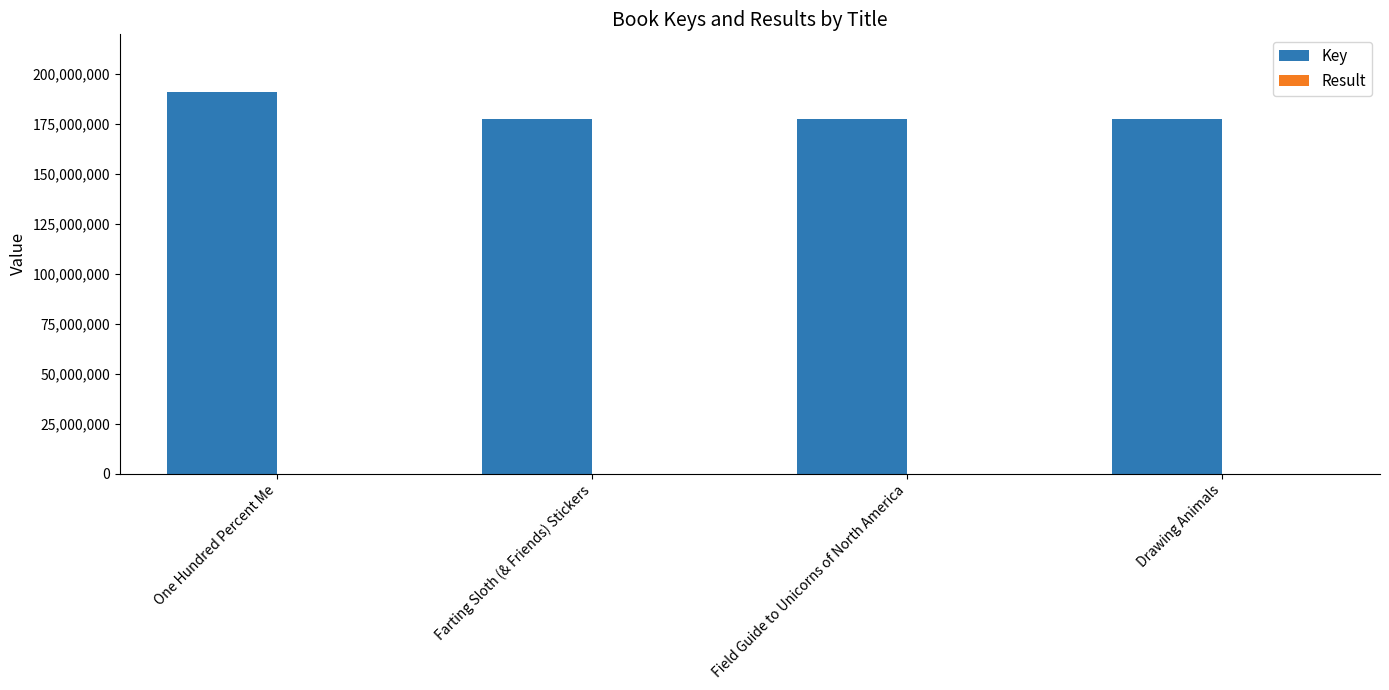

At which label is Key closest to 184415944?

Farting Sloth (& Friends) Stickers